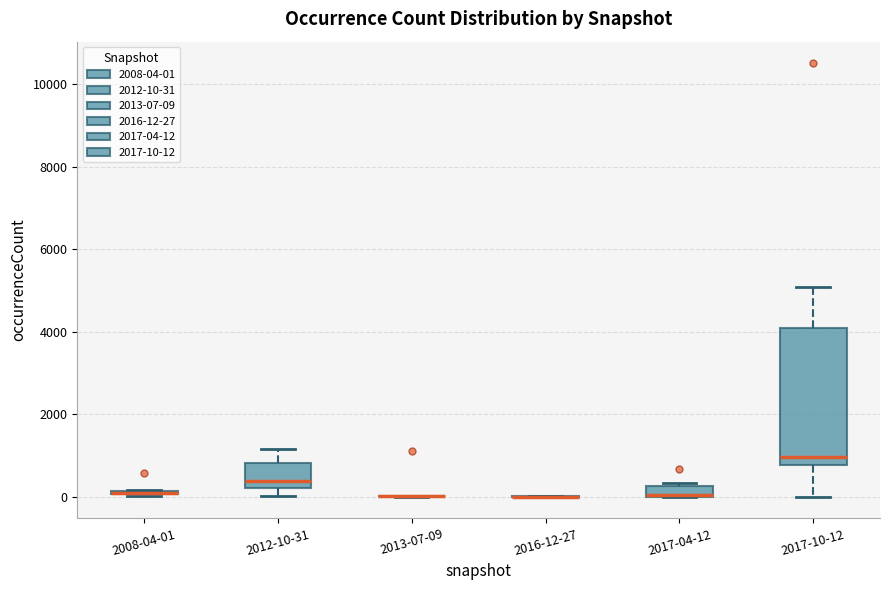

Comparing the boxes themselves (not the whiskers), which one is the tallest?

2017-10-12